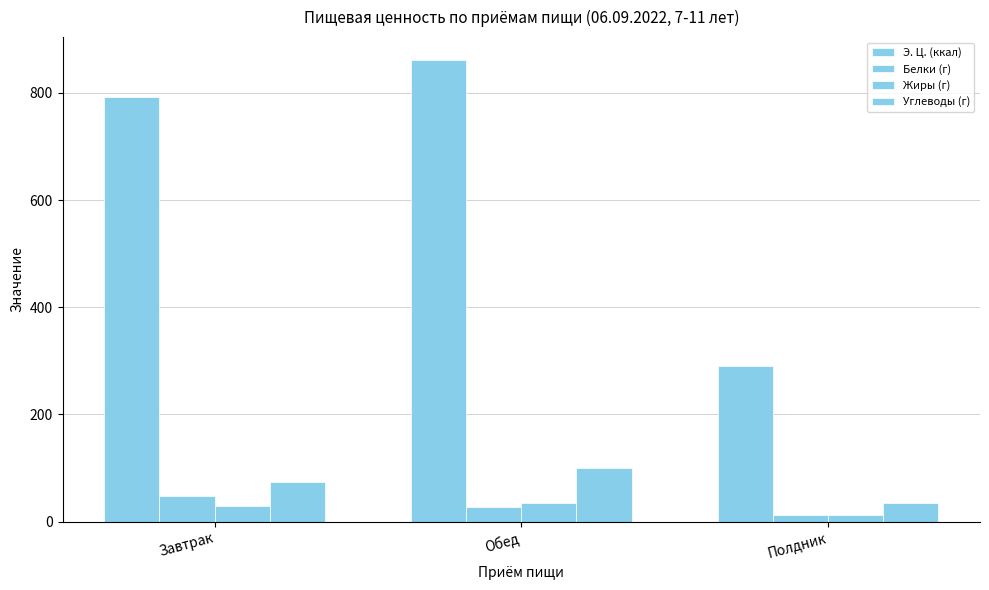

What is the sum of all Жиры (г) values?

75.2